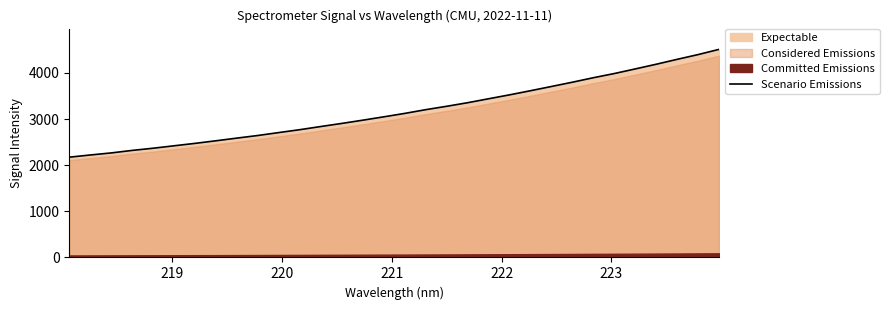

What is the minimum value for Scenario Emissions?

2173.1